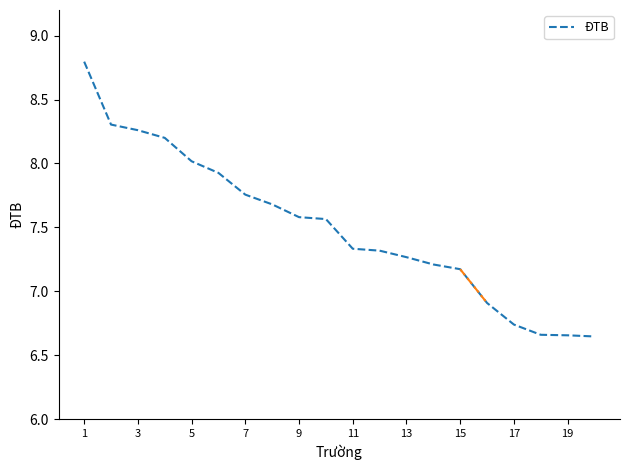

What is the greatest value displayed?

8.8